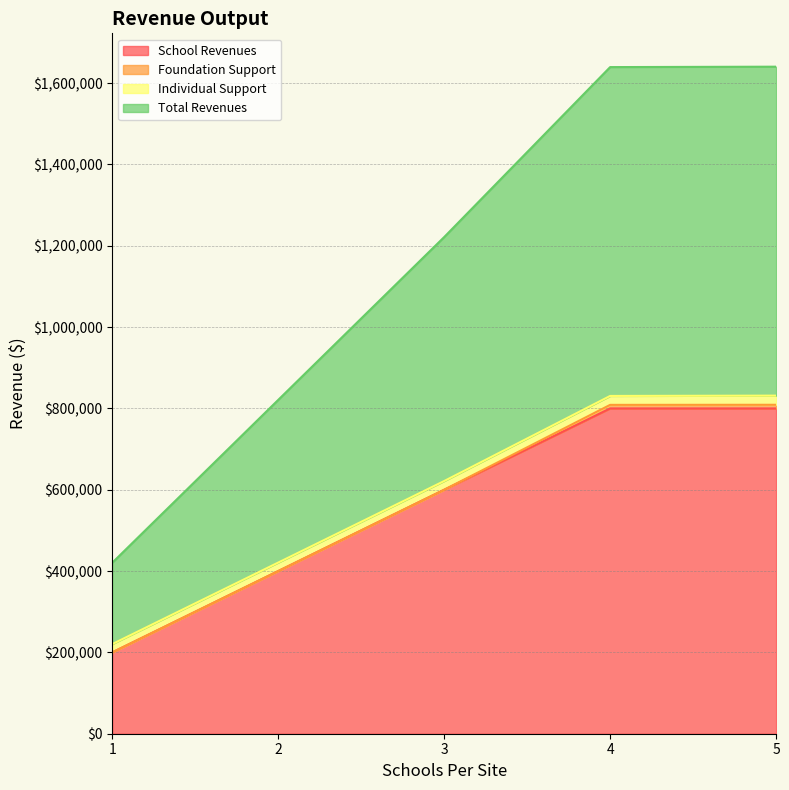

True or false: School Revenues and Total Revenues intersect in this chart.

False